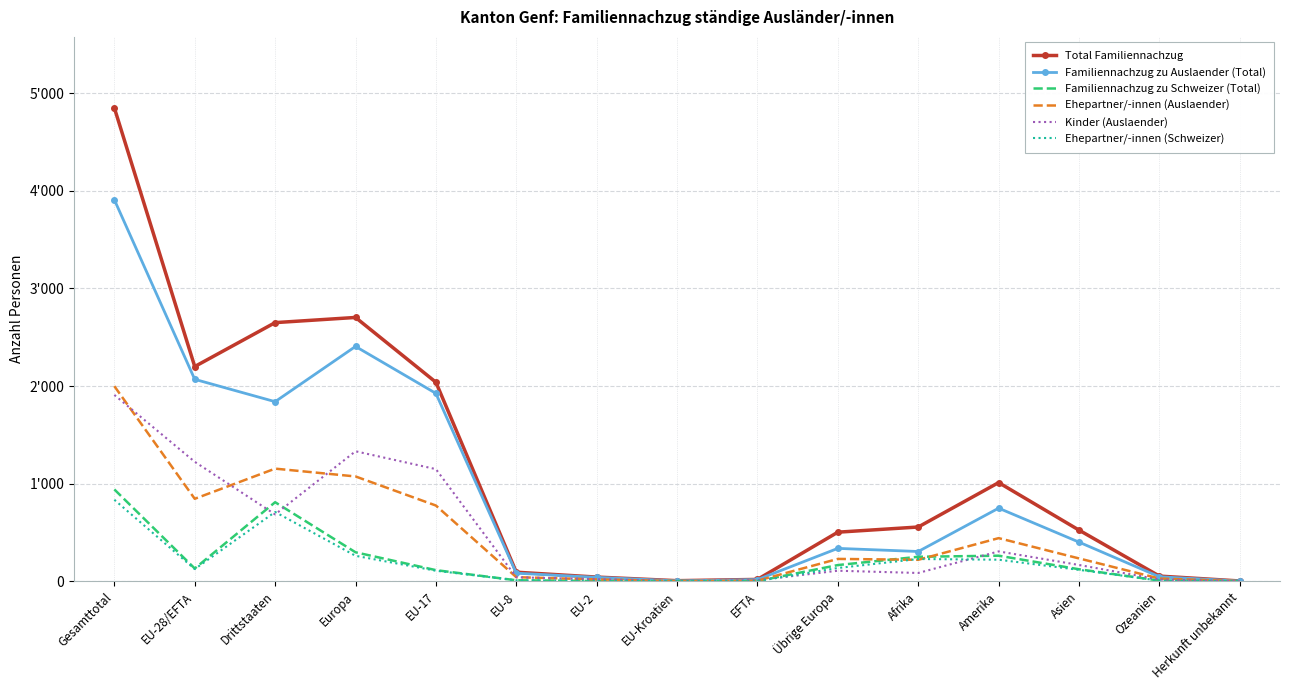

The value of Total Familiennachzug at EU-17 is 3225. True or false?

False